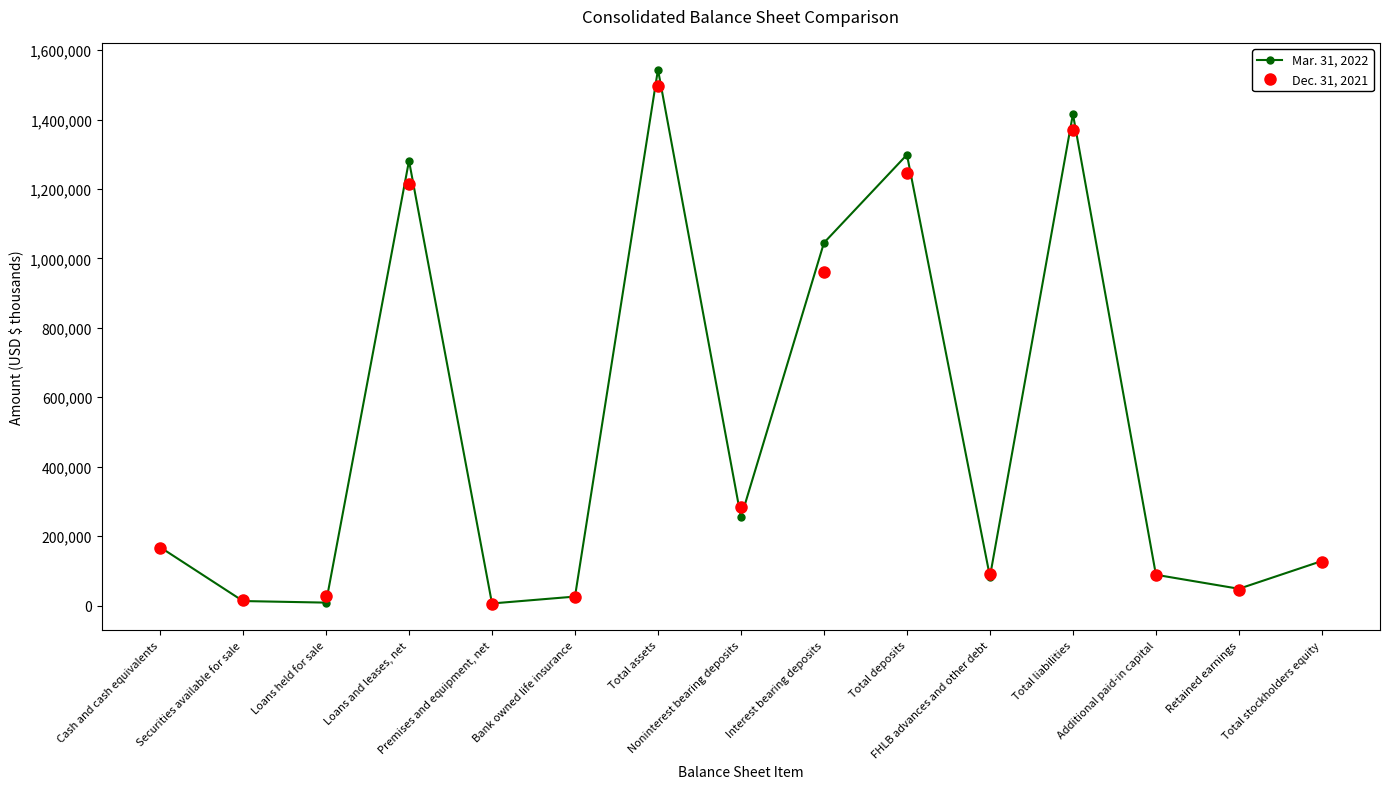

Where does the Dec. 31, 2021 series first go above 125330?

Cash and cash equivalents